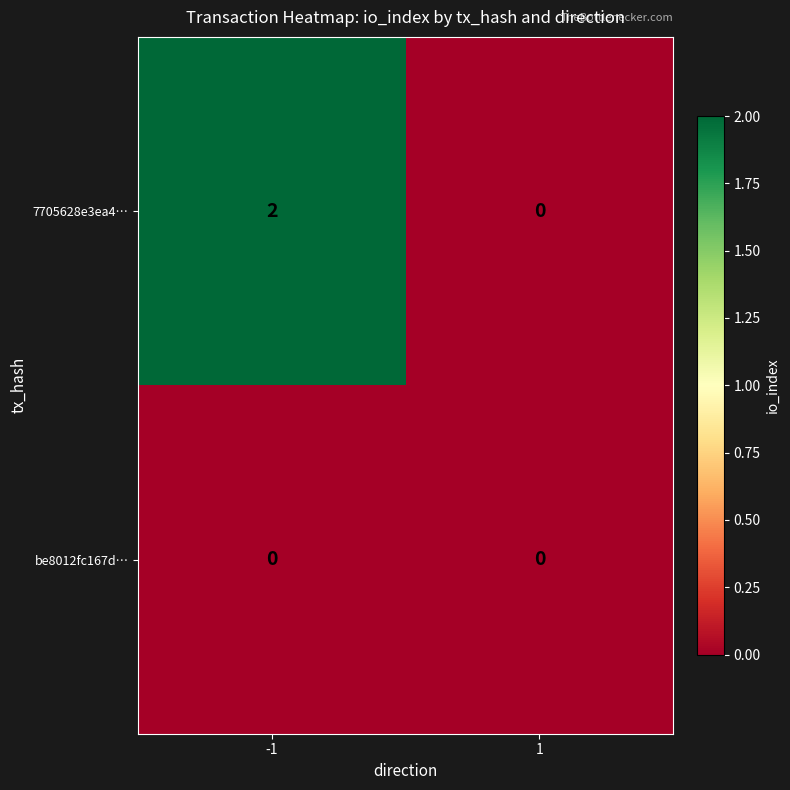

Reading right to left, transcribe all the data shown in this chart.

7705628e3ea4…: 0	2
be8012fc167d…: 0	0